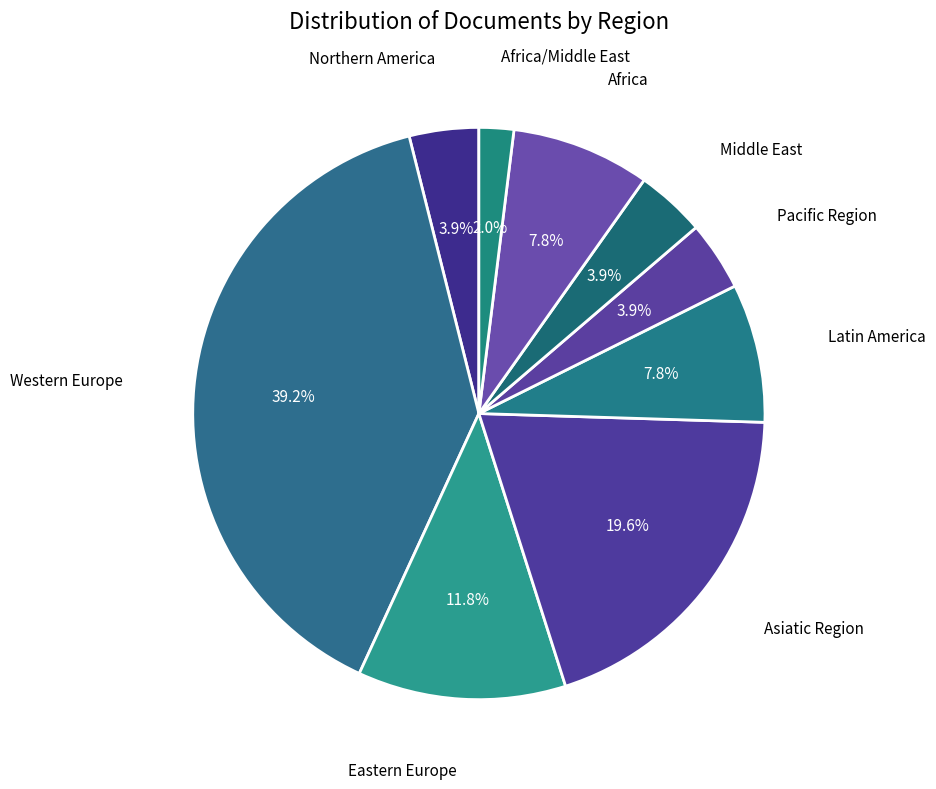

Is there any slice that represents more than half of the pie?

No